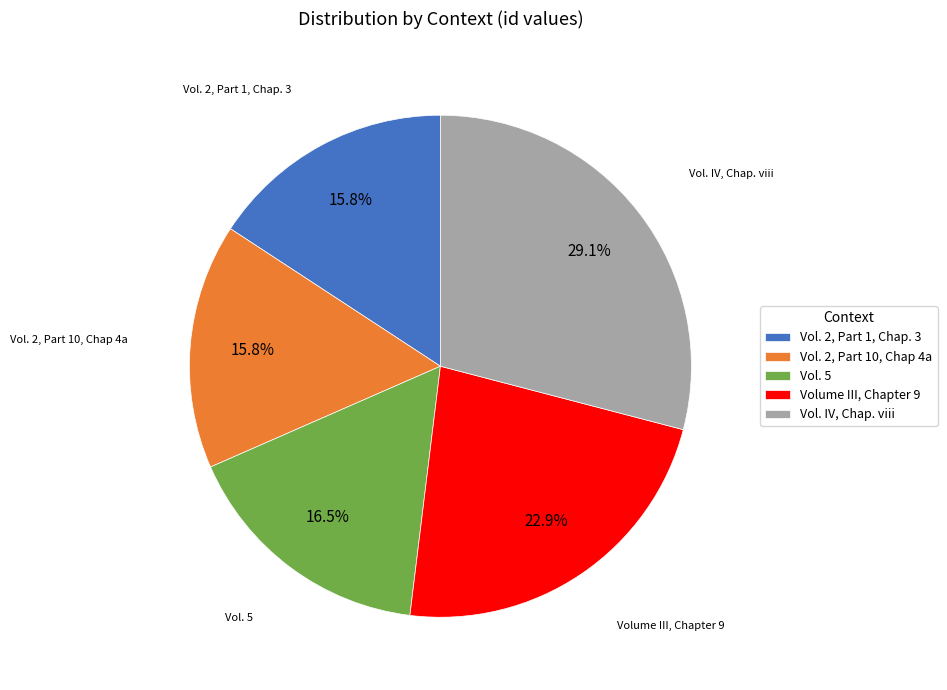

To the nearest percent, what portion does Vol. IV, Chap. viii represent?

29%